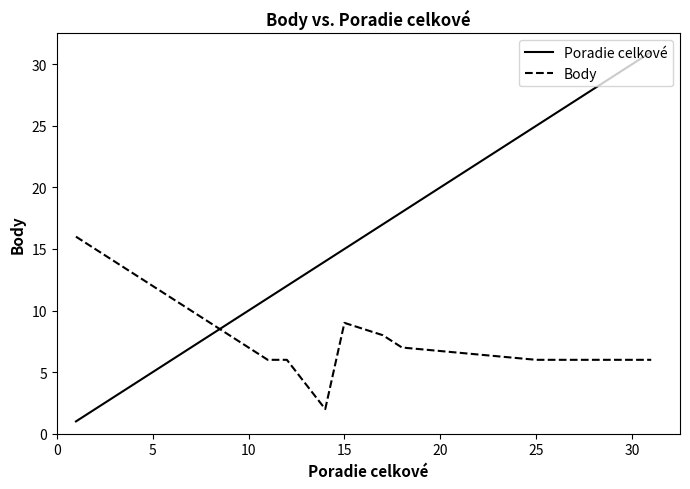

List the series in order of their overall mean, highest first.

Poradie celkové, Body